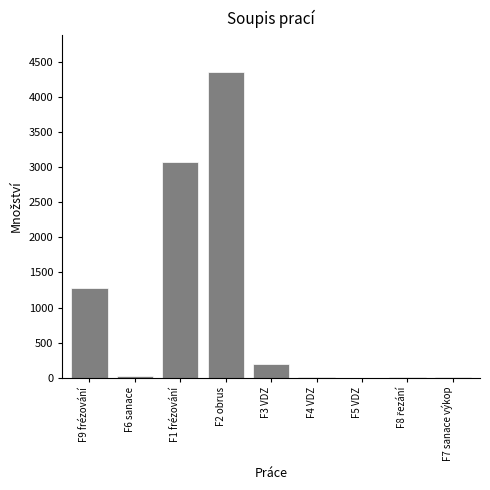

The value at F1 frézování is 898. True or false?

False